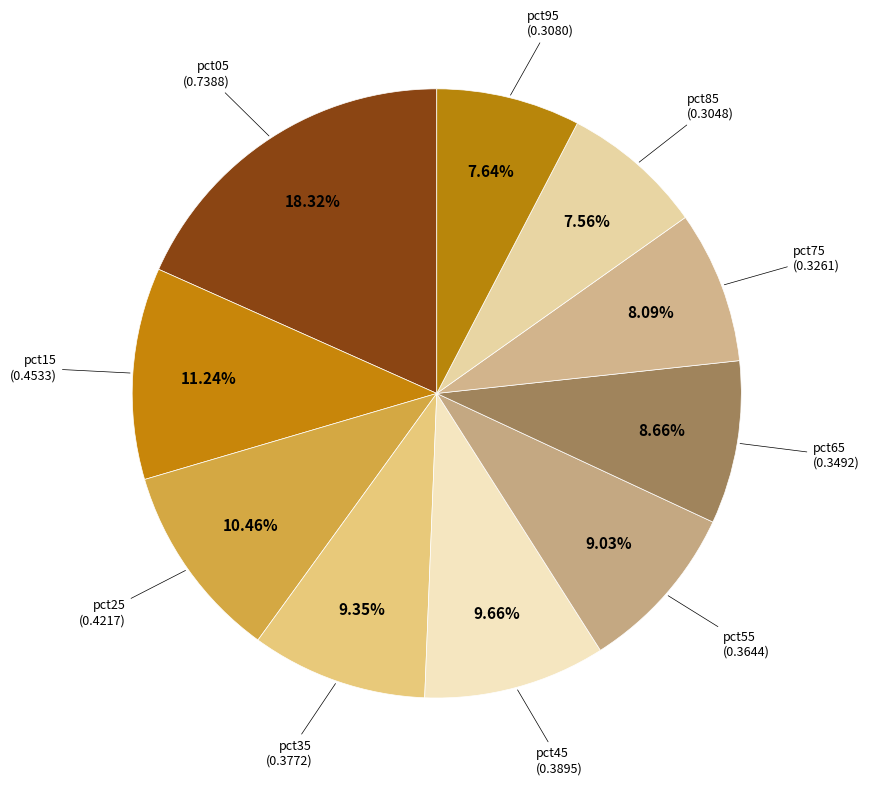

Count the number of slices in the pie.

10